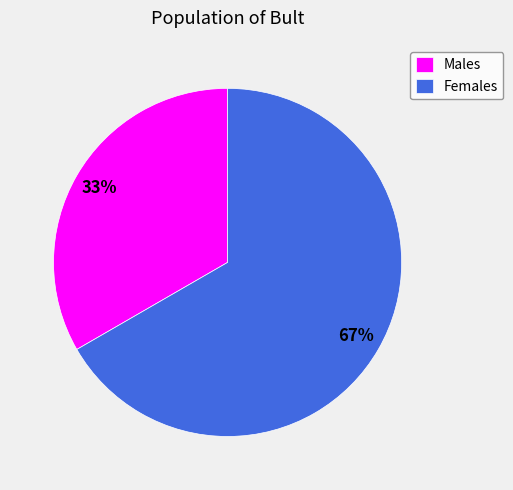

Does Females account for over 50% of the chart?

Yes